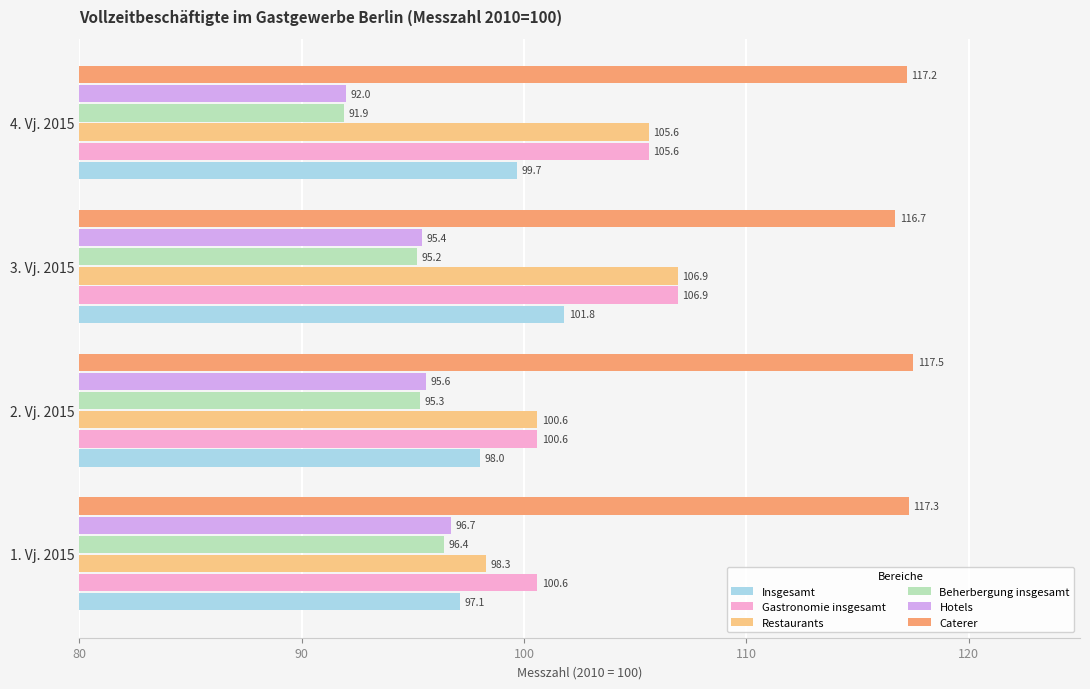

Is the value of Restaurants at 4. Vj. 2015 greater than the value of Gastronomie insgesamt at 3. Vj. 2015?

No